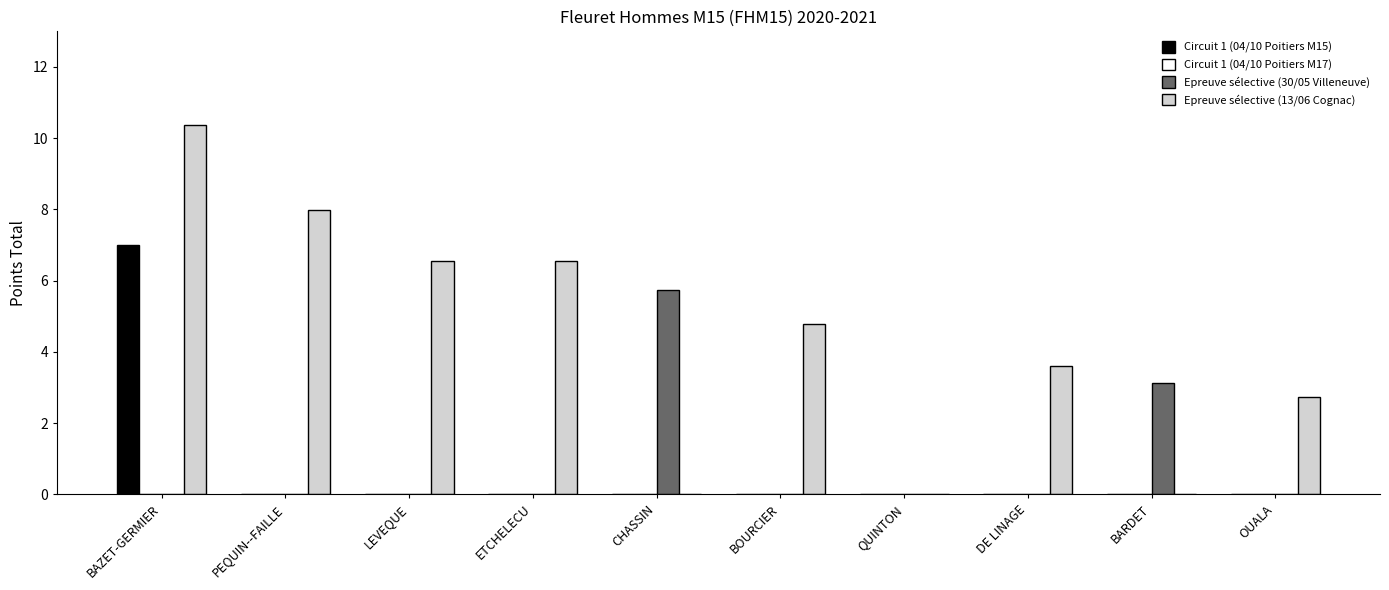

How many Circuit 1 (04/10 Poitiers M15) values are between 0 and 1?

9